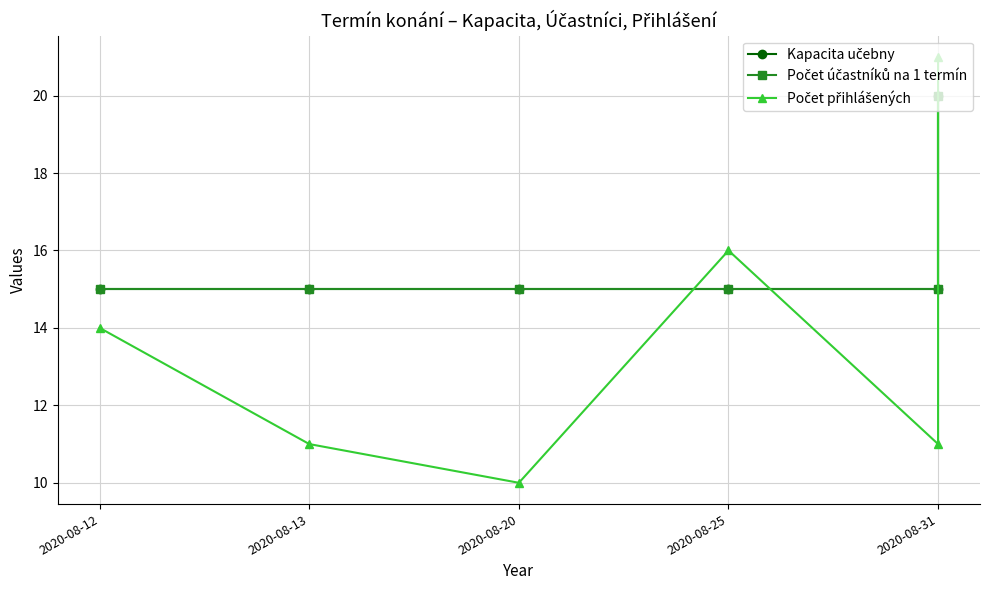

At which label does Počet přihlášených reach its peak?

2020-08-31